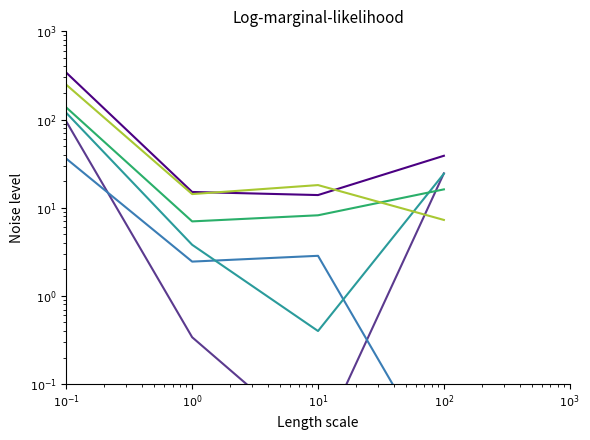

Reading right to left, transcribe all the data shown in this chart.

КАША МОЛ.ПШЕНИЧНАЯ С МАСЛОМ: $10^{2}$=38.8	$10^{1}$=13.9	$10^{0}$=15.1	$10^{-1}$=340.0
ЧАИ С ФРУКТОВЫМ СОКОМ: $10^{2}$=24.5	$10^{1}$=0.0	$10^{0}$=0.3	$10^{-1}$=95.0
СЫР ПОРЦИЯМИ: $10^{2}$=0.0	$10^{1}$=2.9	$10^{0}$=2.5	$10^{-1}$=36.0
ХЛЕБ ПШЕНИЧНЫЙ: $10^{2}$=24.3	$10^{1}$=0.4	$10^{0}$=3.8	$10^{-1}$=119.0
СУП КАРТОФ. С БОБОВЫМИ С МЯСОМ: $10^{2}$=16.1	$10^{1}$=8.2	$10^{0}$=7.0	$10^{-1}$=137.0
ПТИЦА ТУШЕННАЯ В СМЕТ. СОУСЕ: $10^{2}$=7.3	$10^{1}$=18.1	$10^{0}$=14.3	$10^{-1}$=248.0